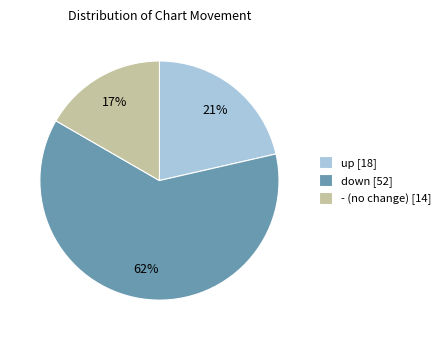

What is the ratio of the value at - to the value at up?

0.8